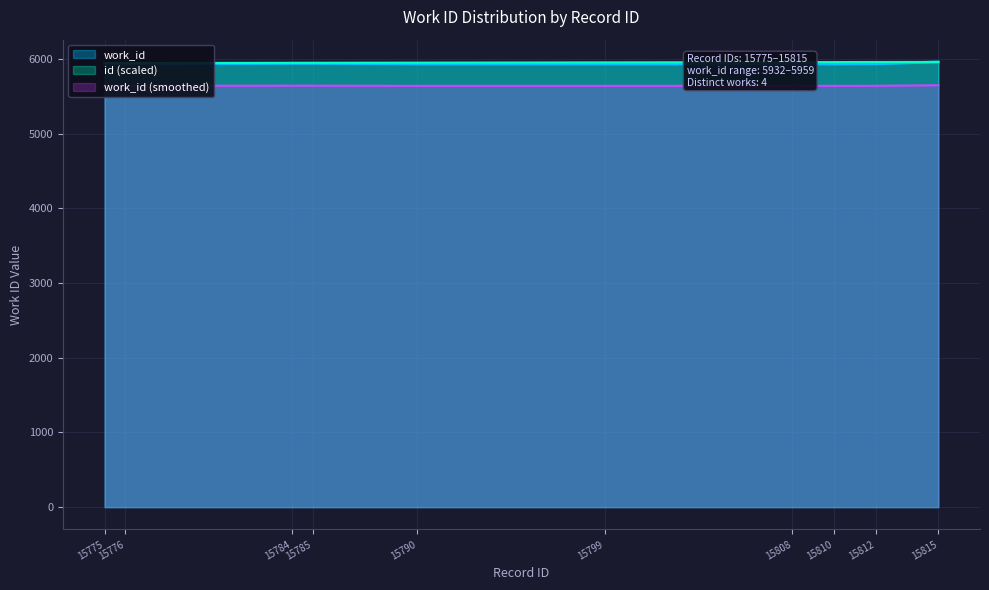

Which series has the largest total across all categories?

id